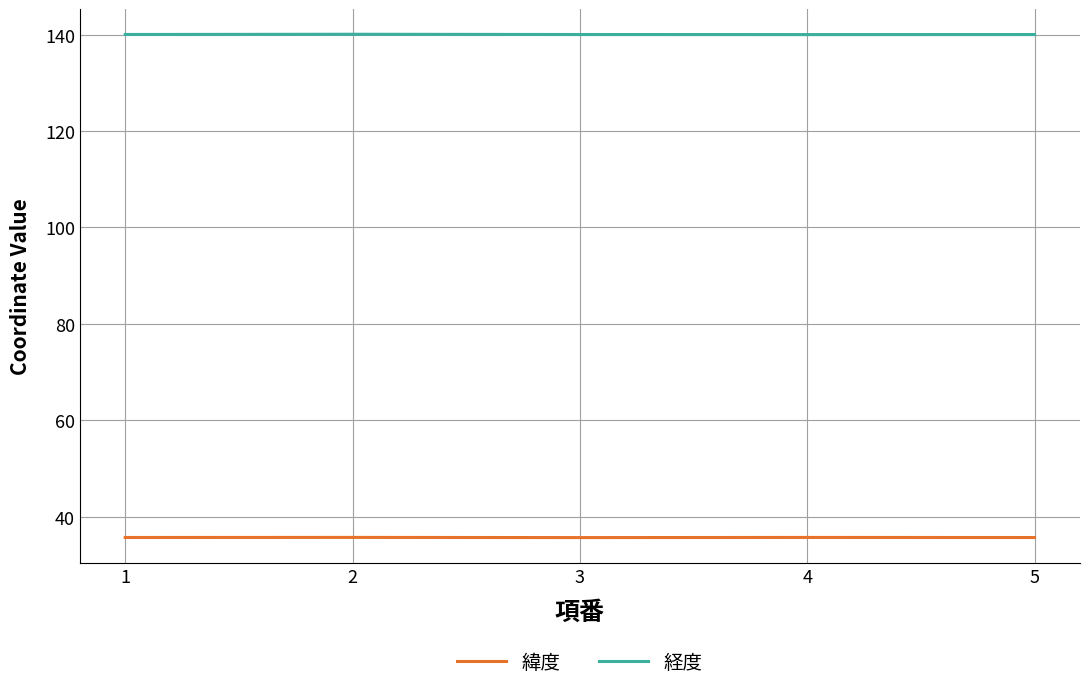

The 緯度 series shows 35.7 at 4. True or false?

True